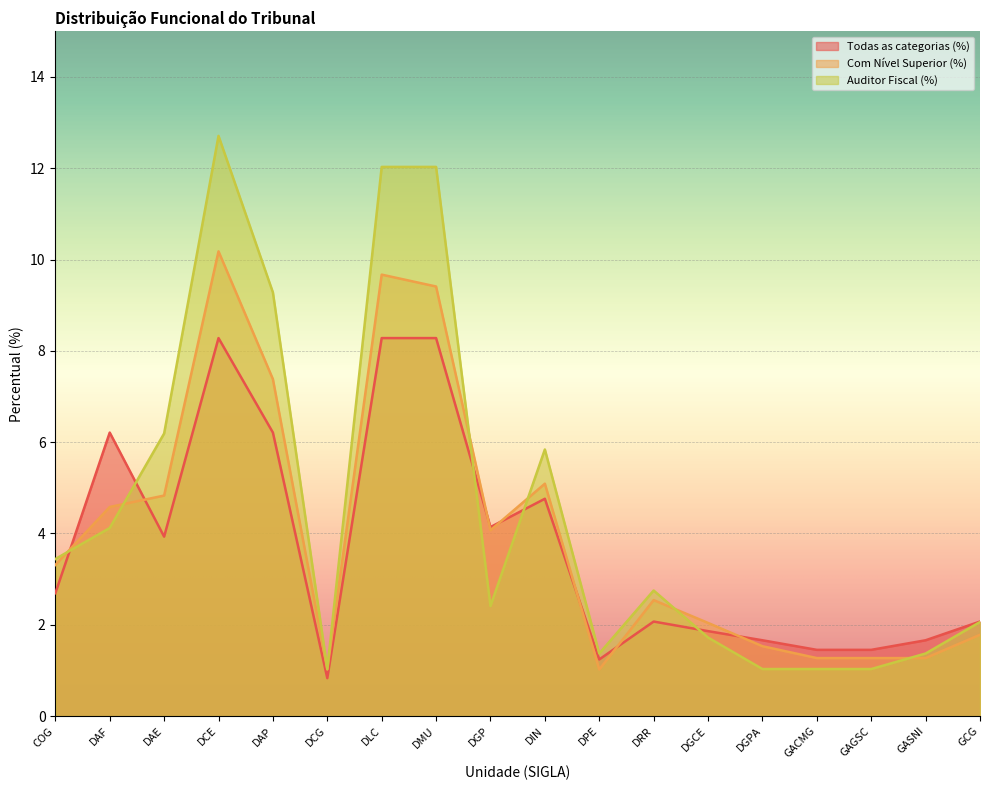

Rank the series by their average value, from lowest to highest.

Todas as categorias (%), Com Nível Superior (%), Auditor Fiscal (%)